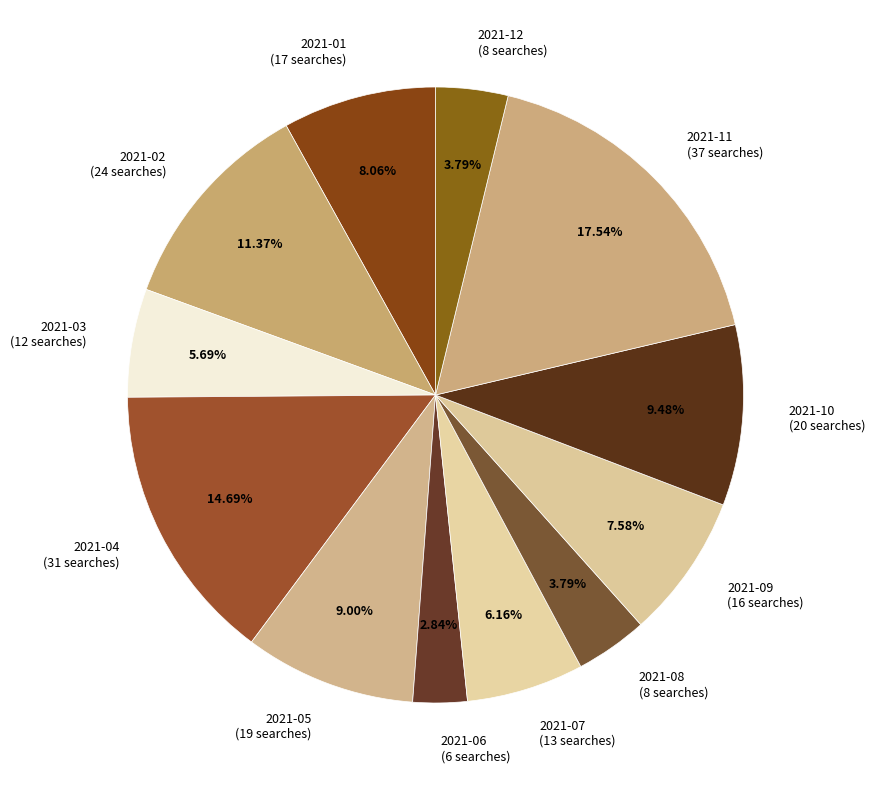

Combined, do 2021-02 and 2021-04 account for over 50%?

No